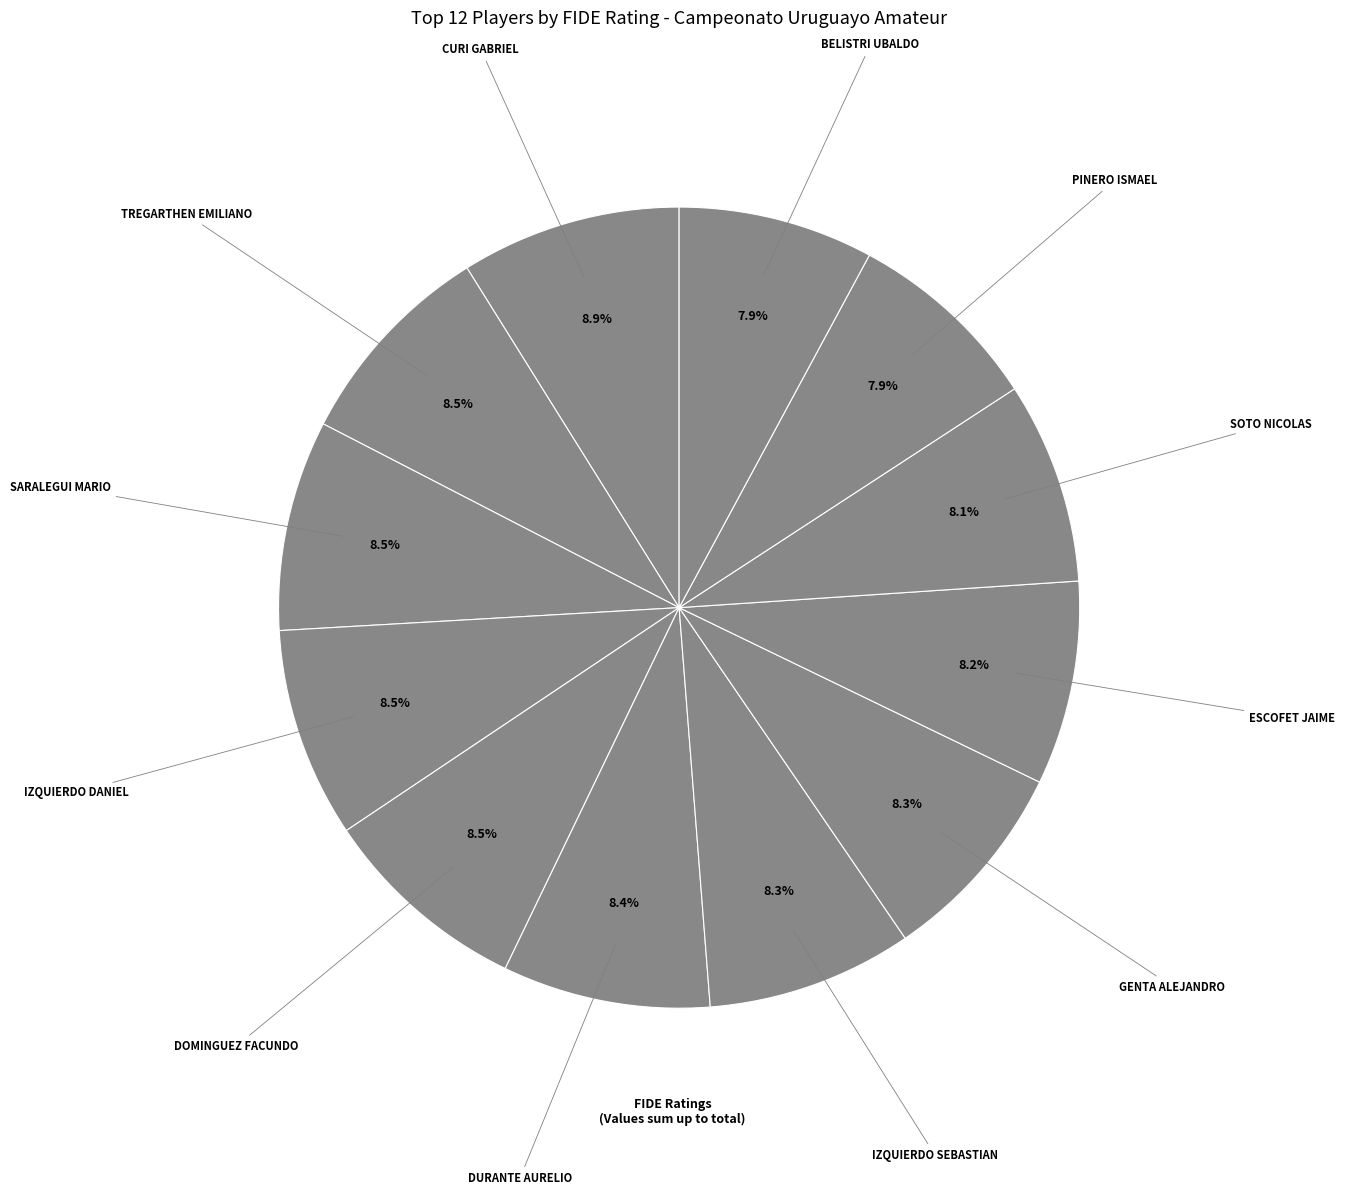

How many segments does this pie chart have?

12